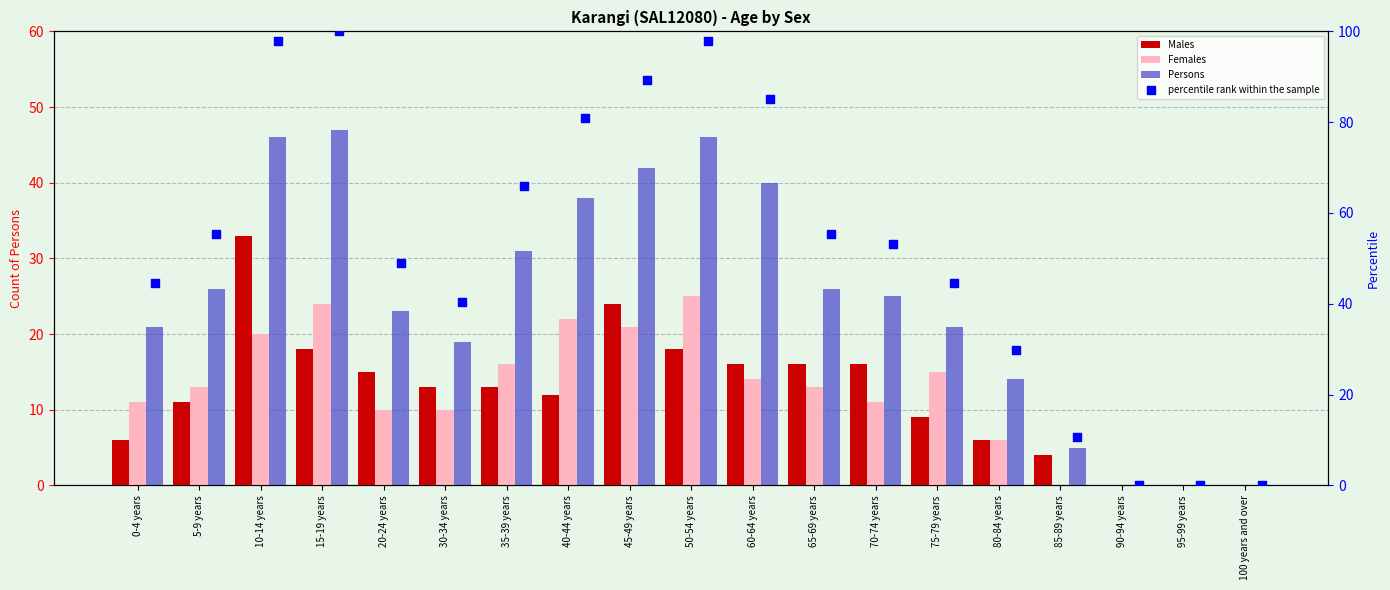

What are all the series names shown in the legend?

Males, Females, Persons, percentile rank within the sample